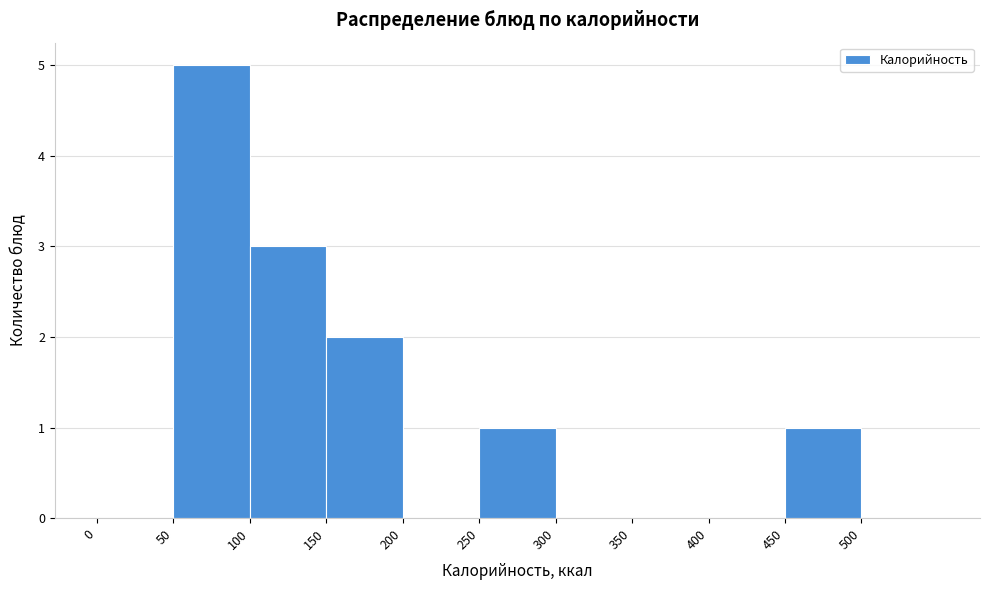

Over which range of the x-axis is the bar tallest?

50 to 100